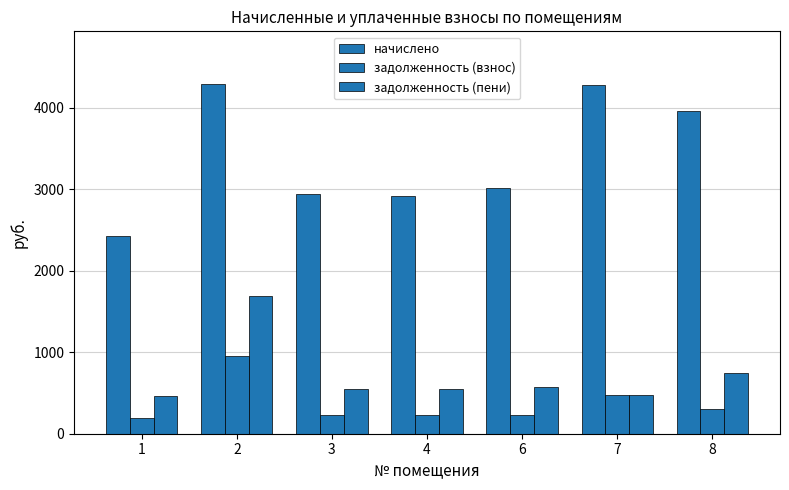

Is the value of начислено at 1 greater than the value of задолженность (взнос) at 8?

Yes